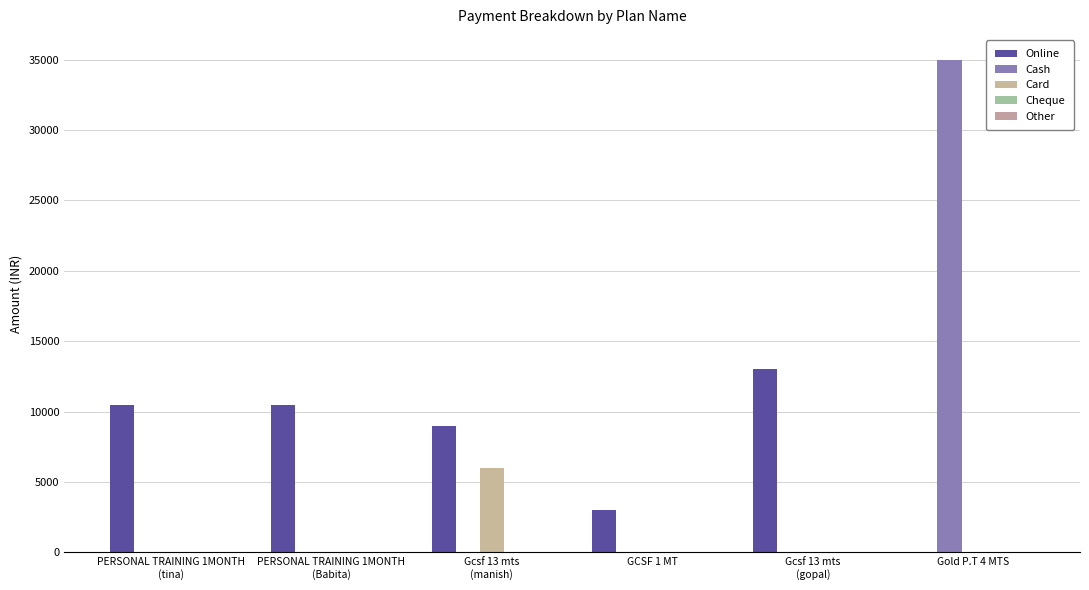

Which has a higher value, Gcsf 13 mts
(gopal) or GCSF 1 MT?

Gcsf 13 mts
(gopal)